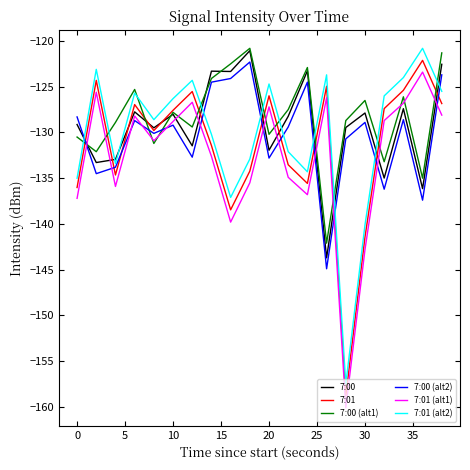

How many lines are shown in the chart?

6